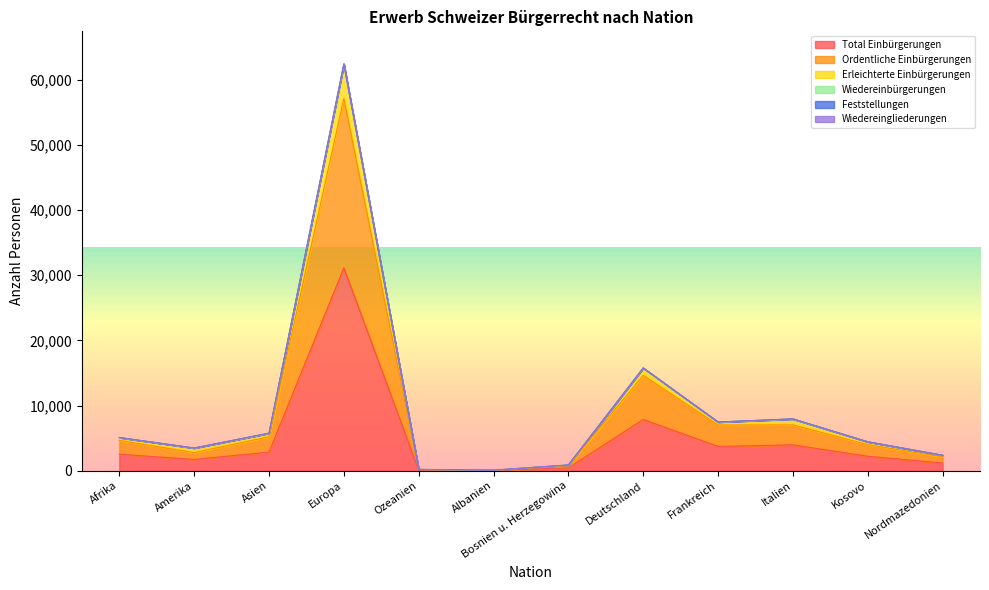

True or false: Erleichterte Einbürgerungen and Feststellungen cross at least once.

False